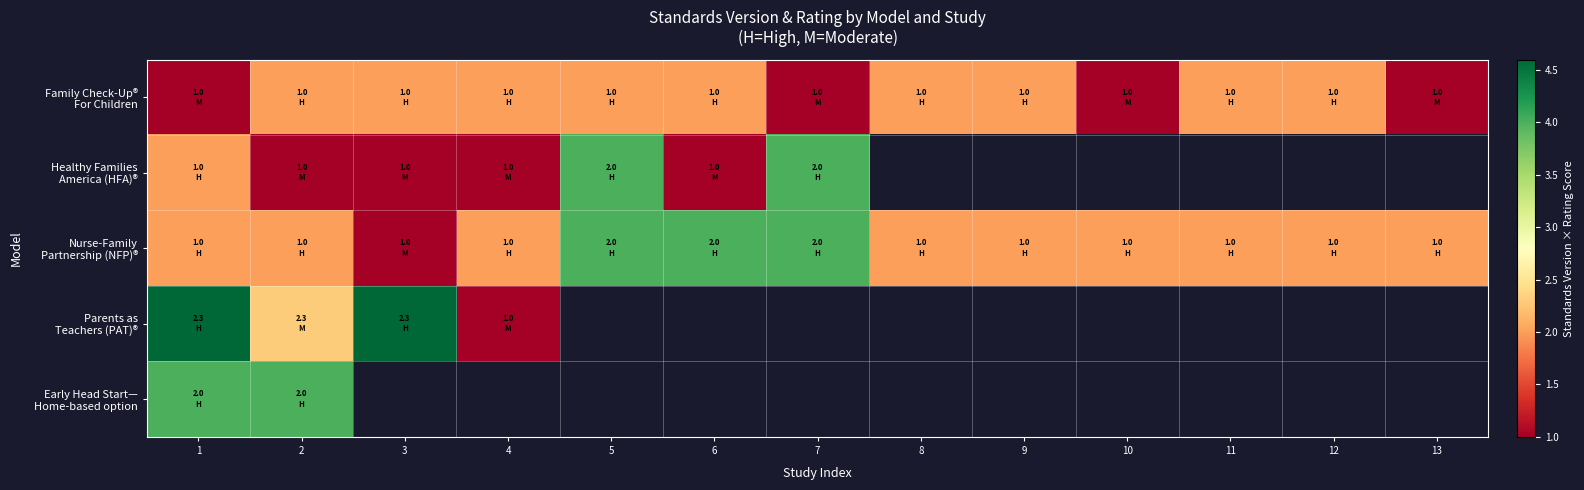

At how many categories does at least one series exceed 2?

6